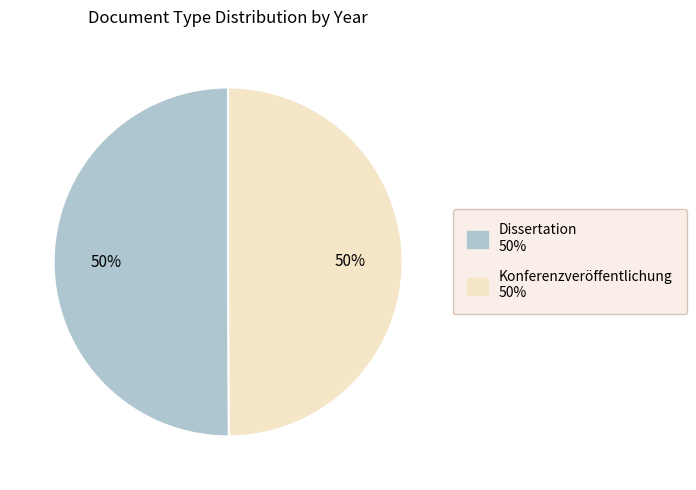

What is the ratio of the value at Dissertation to the value at Konferenzveröffentlichung?

1.0